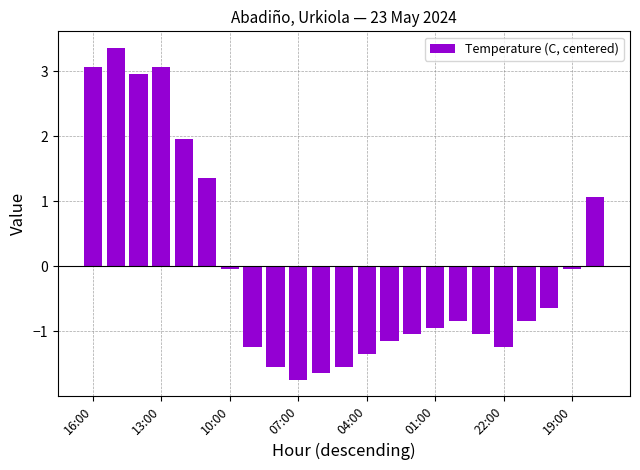

What is the minimum value shown in the chart?

-1.7